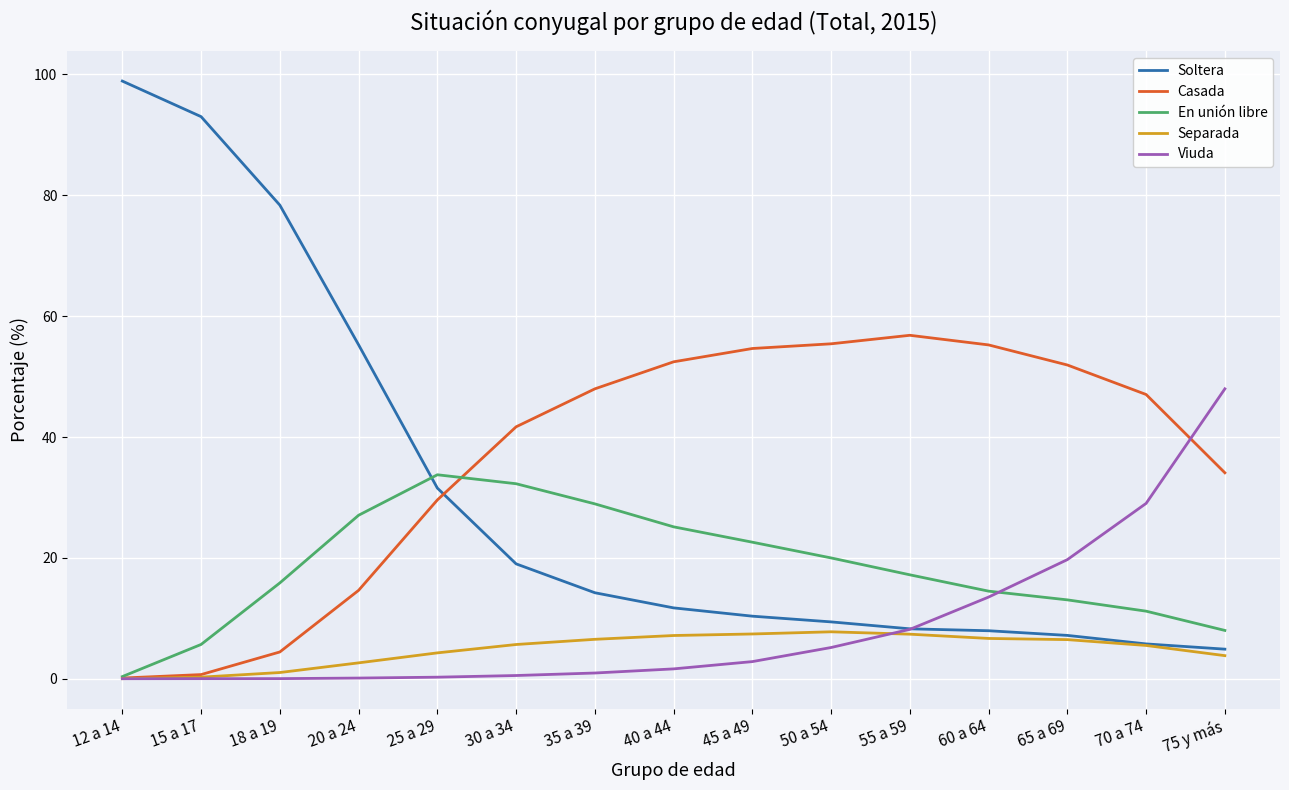

At which label does Casada first exceed 47?

35 a 39